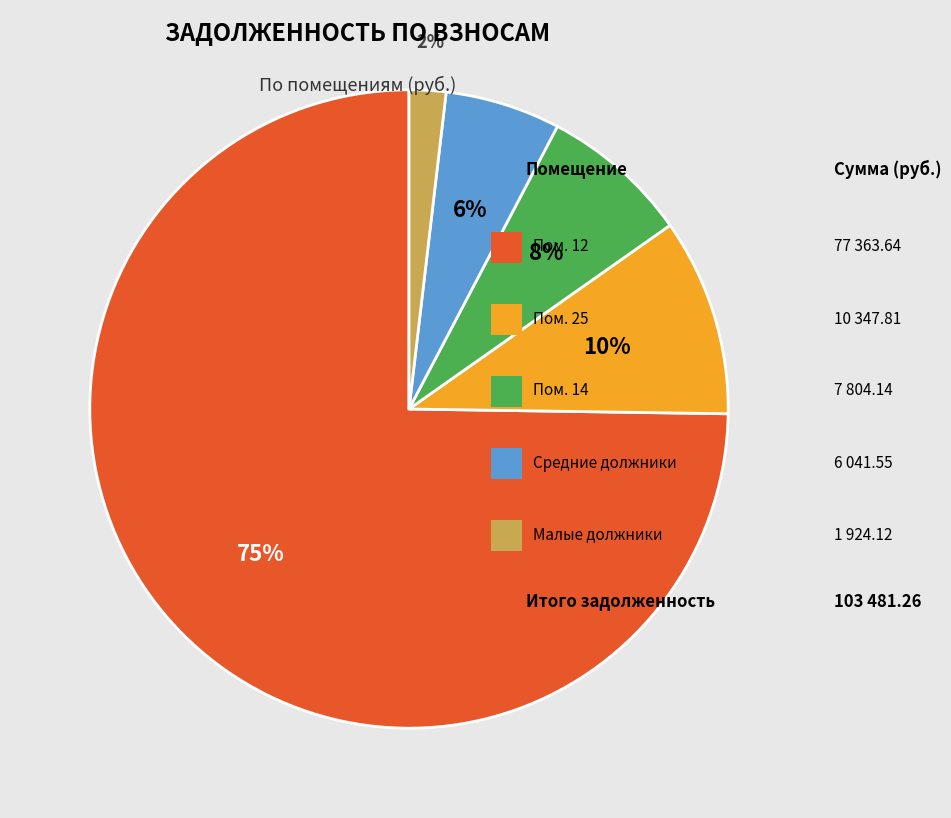

To the nearest percent, what is the average slice percentage?

20%